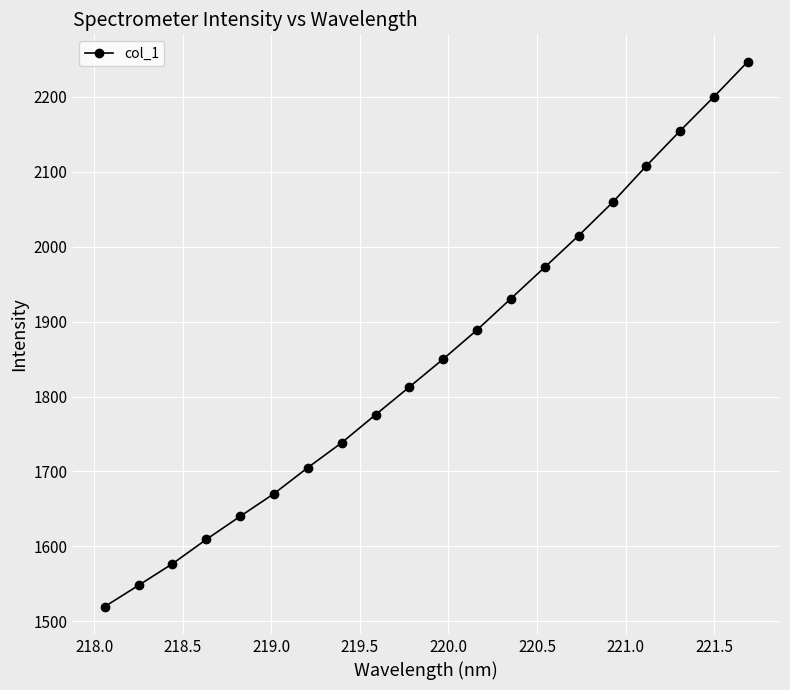

What is the value of the 17th point from the left?

2107.8